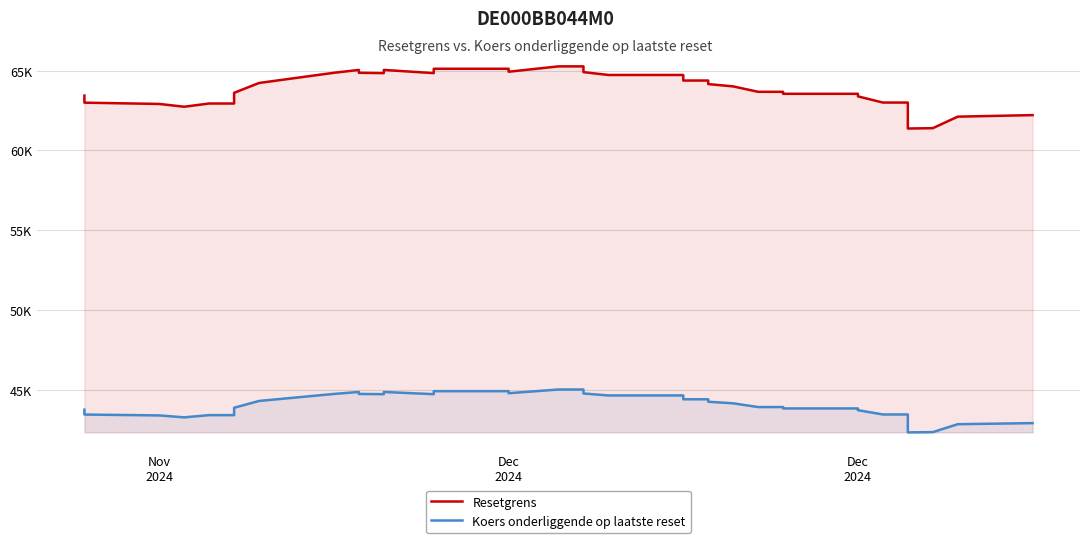

What is the spread (max minus min) of values at Dec 2024?

20209.8